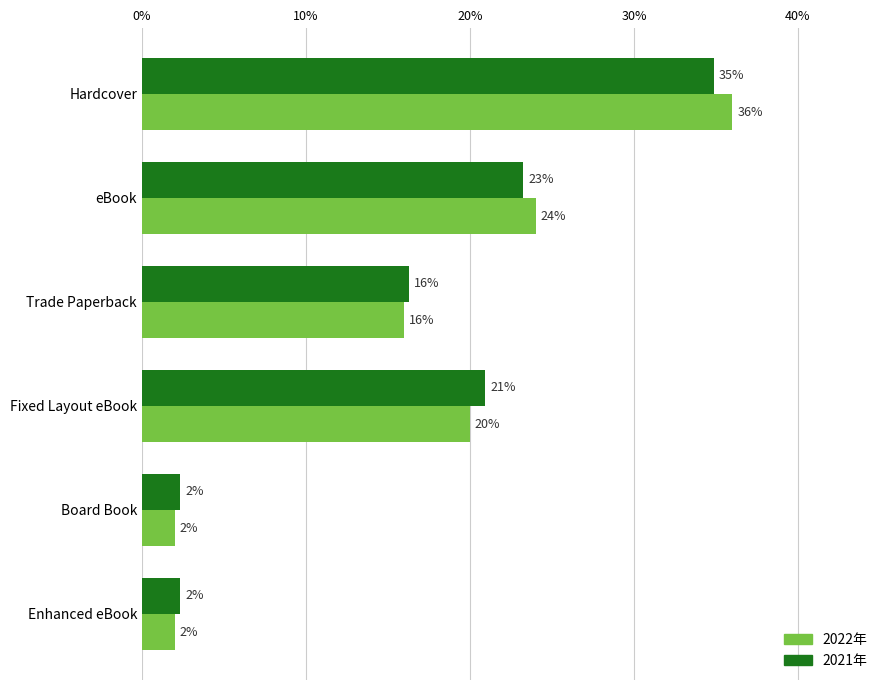

True or false: 2022年 has a value of 20.0 at Fixed Layout eBook.

True